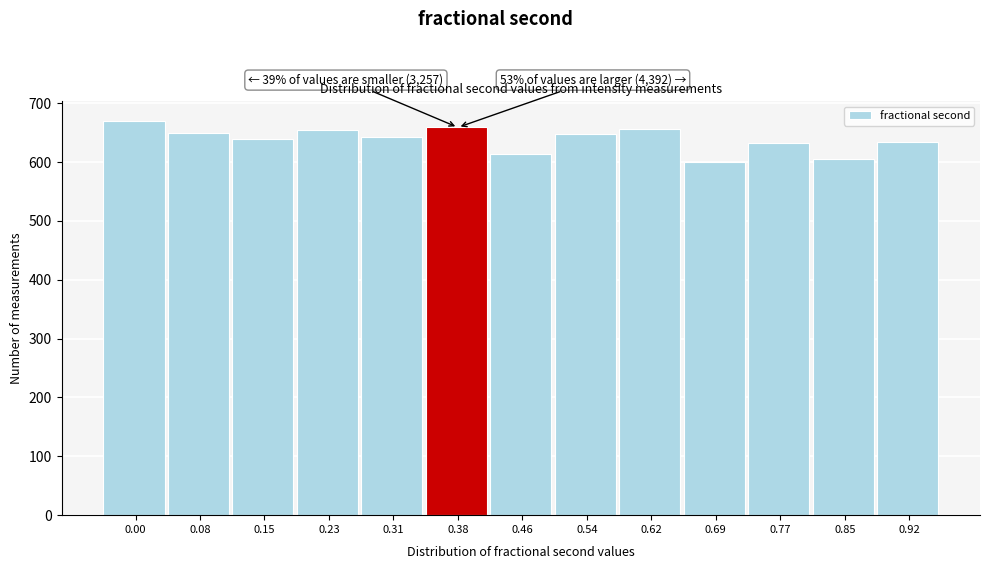

Approximately how many times larger is the value at 0.23 compared to 0.62?

1.0